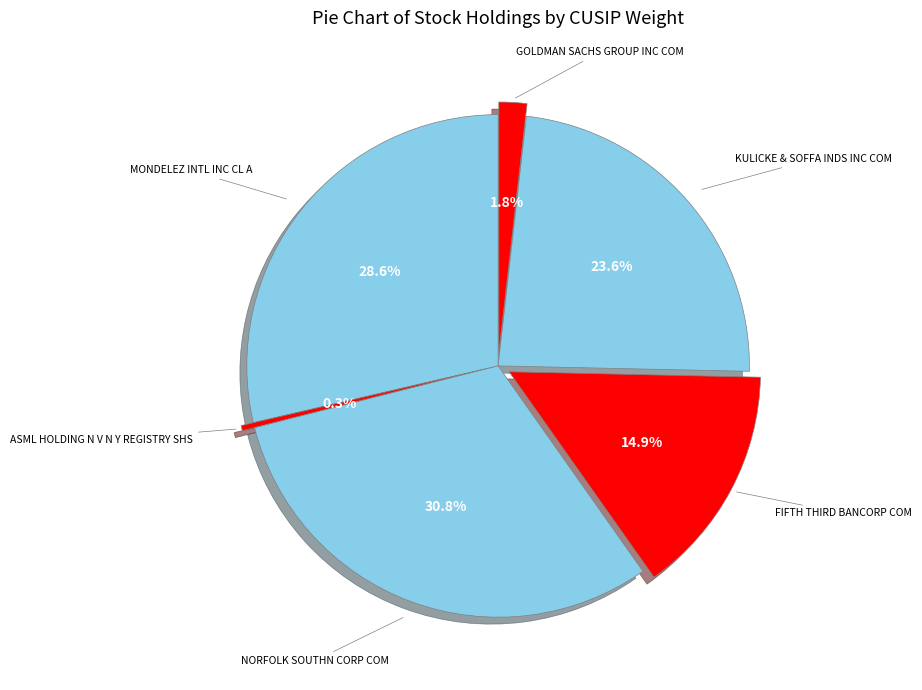

What is the smallest slice in the pie chart?

ASML HOLDING N V N Y REGISTRY SHS